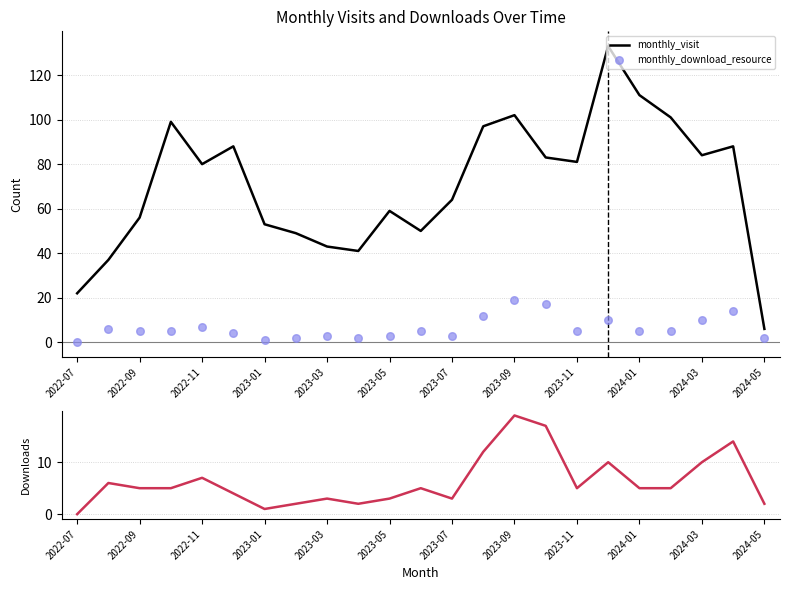

Is it true that monthly_visit equals 43 at 2023-03?

True